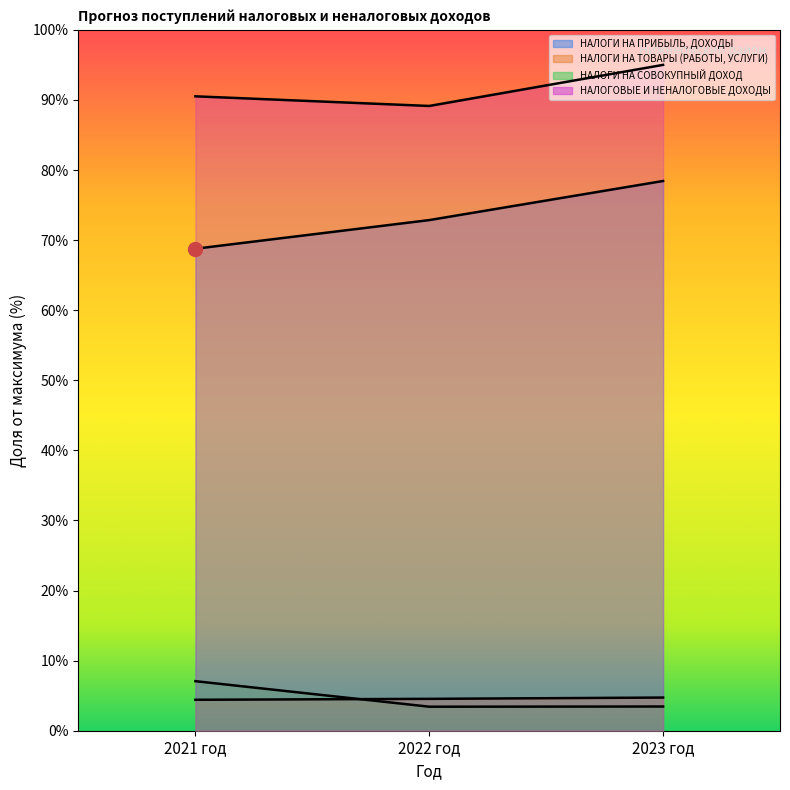

What is the label of the 1st point from the left?

2021 год